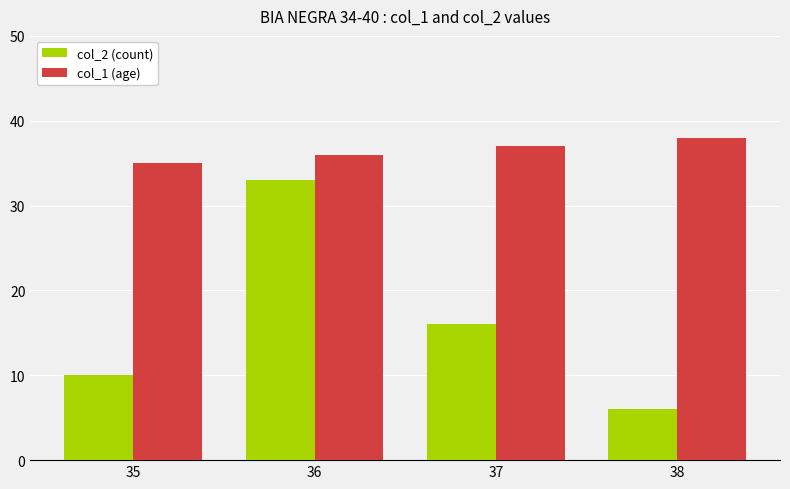

What is the approximate value of col_1 (age) at 35?

35